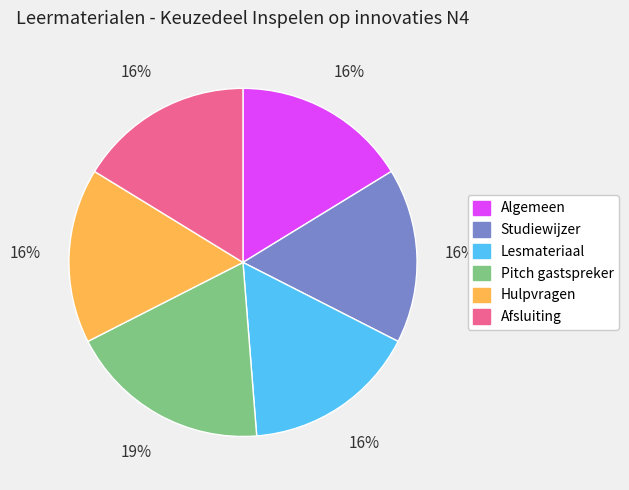

Is the sum of Pitch gastspreker and Algemeen greater than half?

No